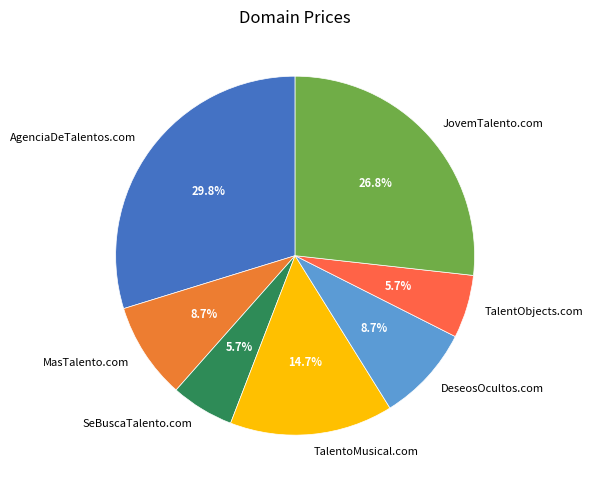

What percentage is the SeBuscaTalento.com slice, to the nearest percent?

6%